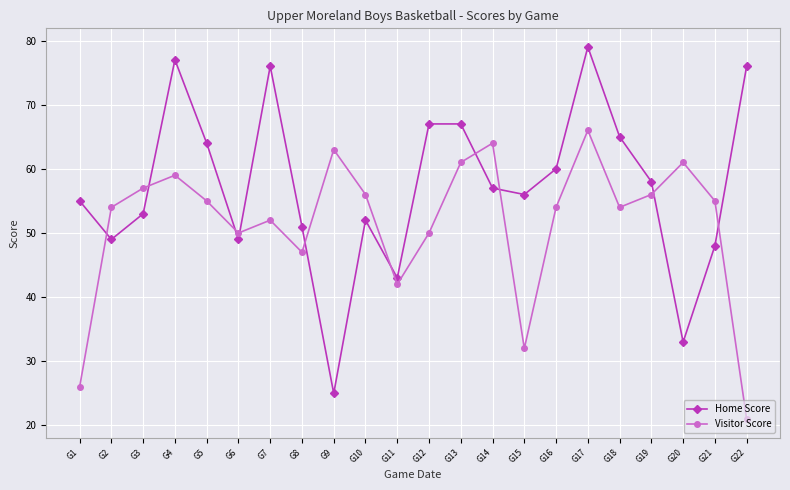

List the series in order of their overall mean, highest first.

Home Score, Visitor Score